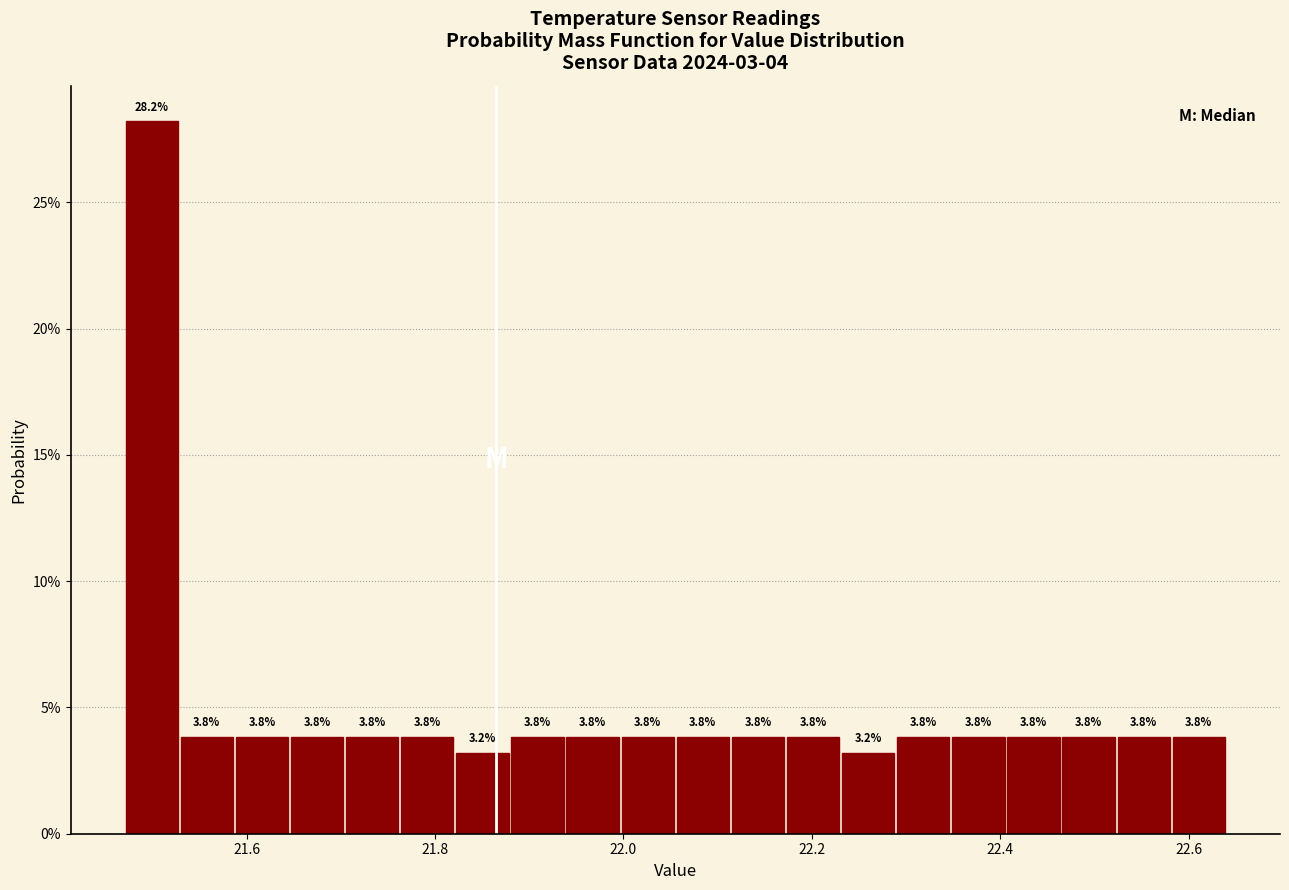

Read against the x-axis, roughly where is the centre of the tallest bar?

21.50